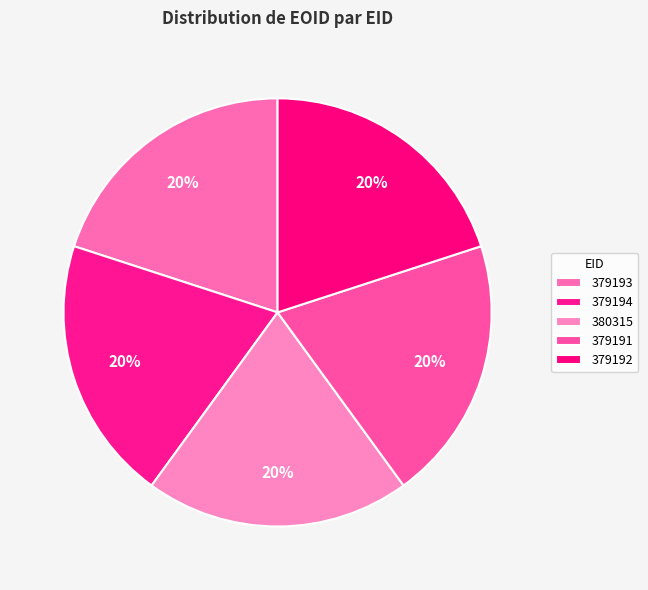

Between 379193 and 379194, which is larger?

379194